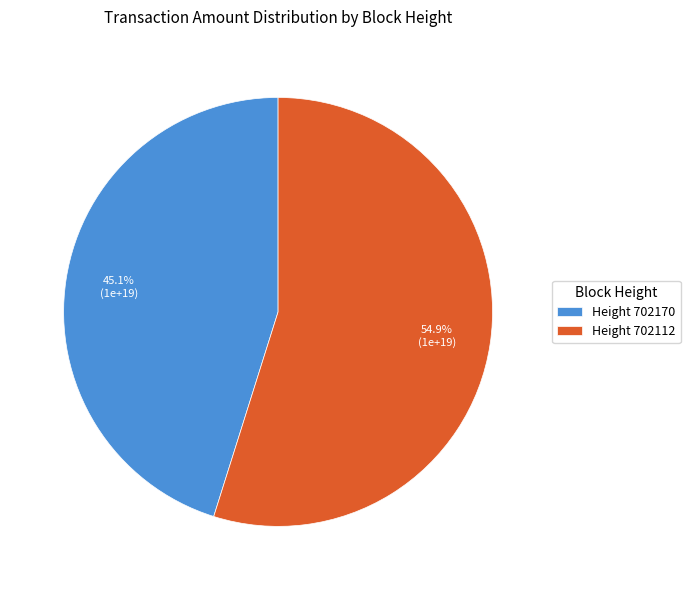

Does any single category account for the majority?

Yes